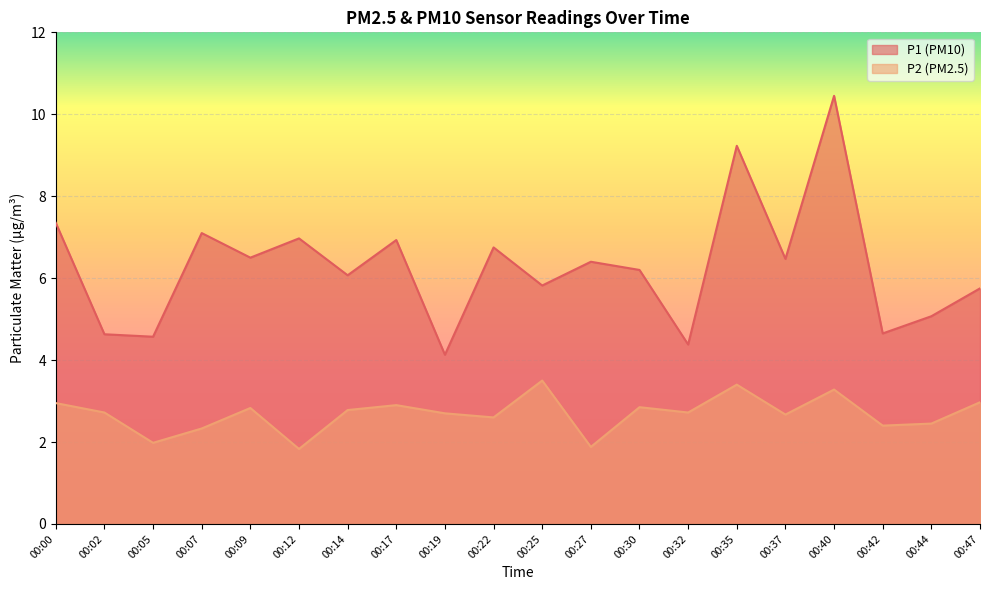

What are all the series names shown in the legend?

P1 (PM10), P2 (PM2.5)